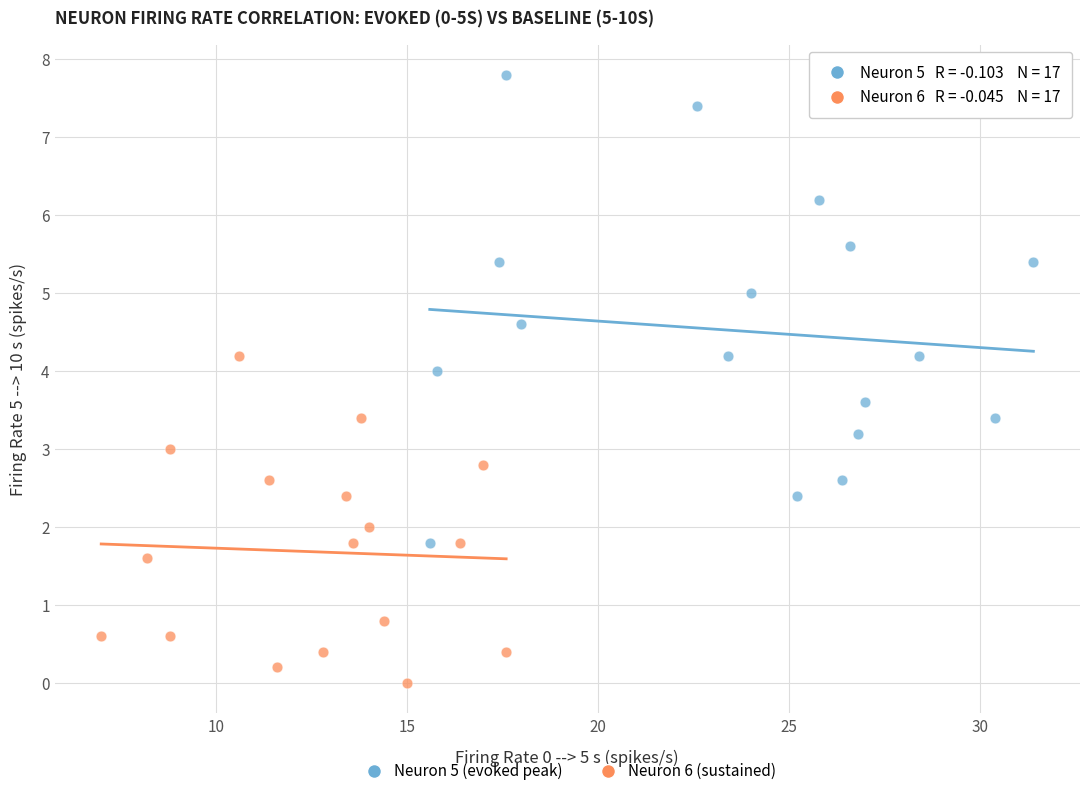

What are all the series names shown in the legend?

Neuron 5 (evoked peak), Neuron 6 (sustained)